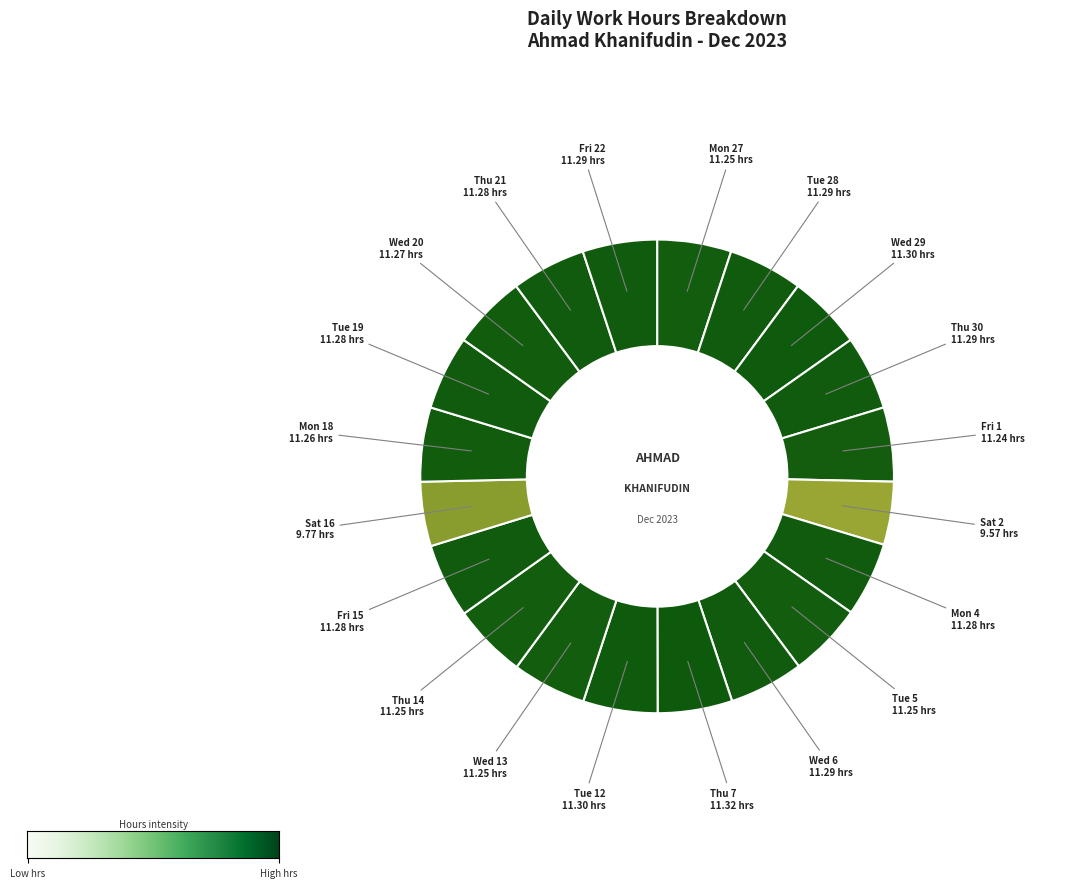

Is there a majority slice in this chart?

No